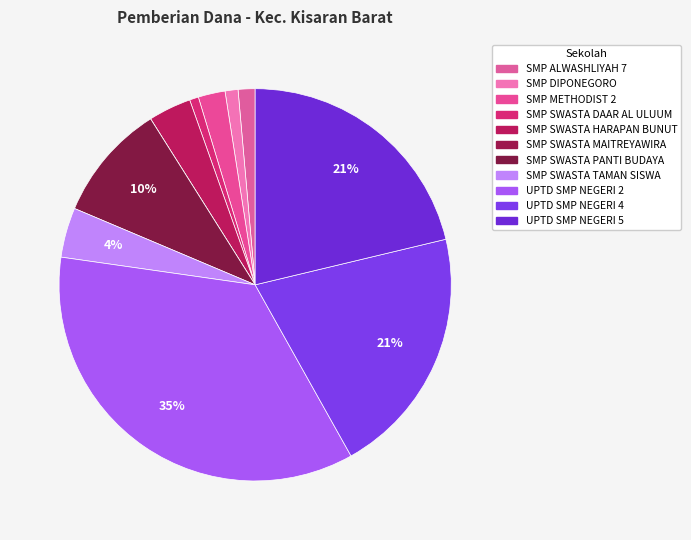

Rank the categories by value from highest to lowest.

UPTD SMP NEGERI 2, UPTD SMP NEGERI 5, UPTD SMP NEGERI 4, SMP SWASTA PANTI BUDAYA, SMP SWASTA TAMAN SISWA, SMP SWASTA HARAPAN BUNUT, SMP METHODIST 2, SMP ALWASHLIYAH 7, SMP DIPONEGORO, SMP SWASTA DAAR AL ULUUM, SMP SWASTA MAITREYAWIRA